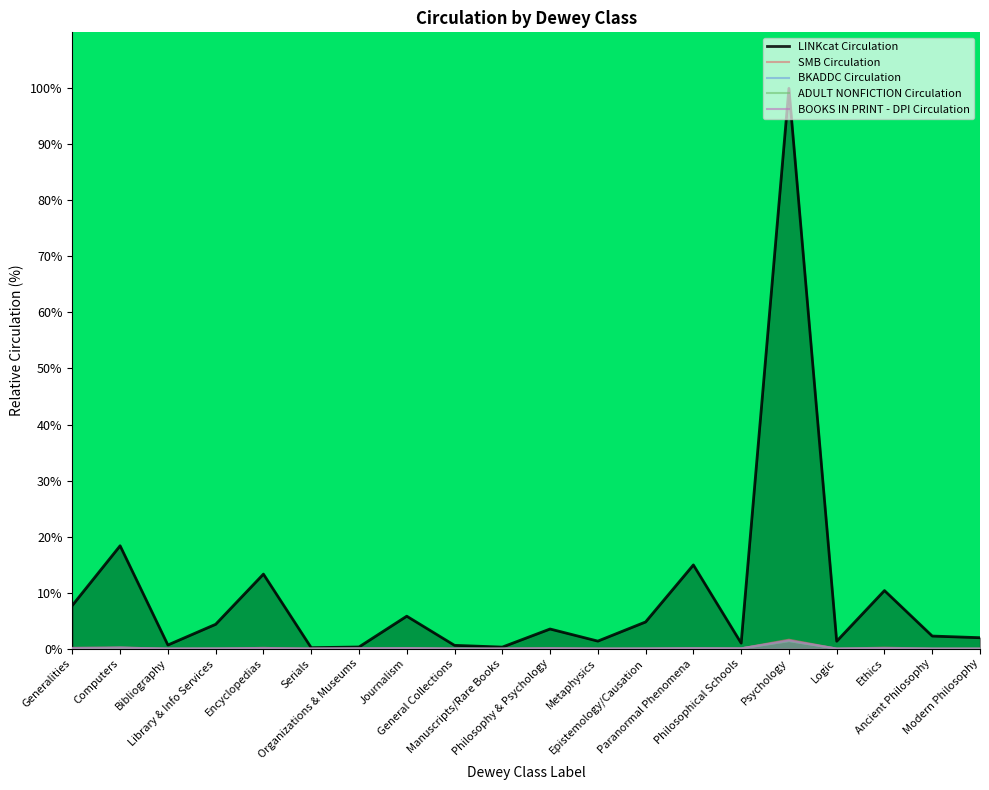

True or false: BKADDC Circulation has a value of 0.0 at Philosophical Schools.

True